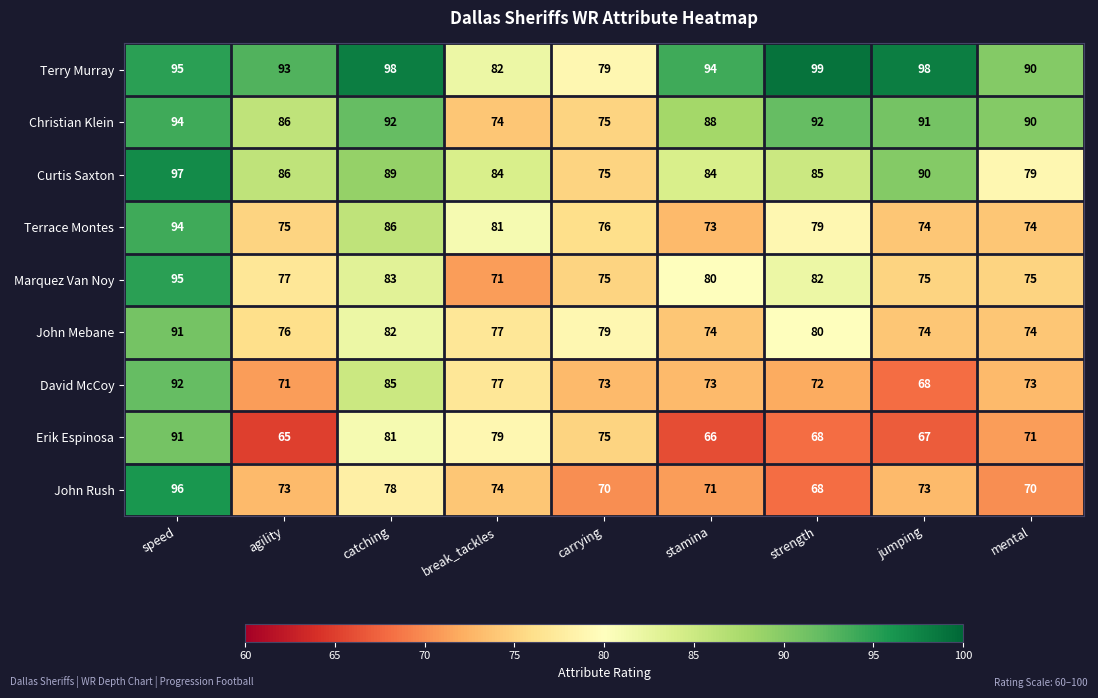

What is the difference between the highest and lowest values at speed?

6